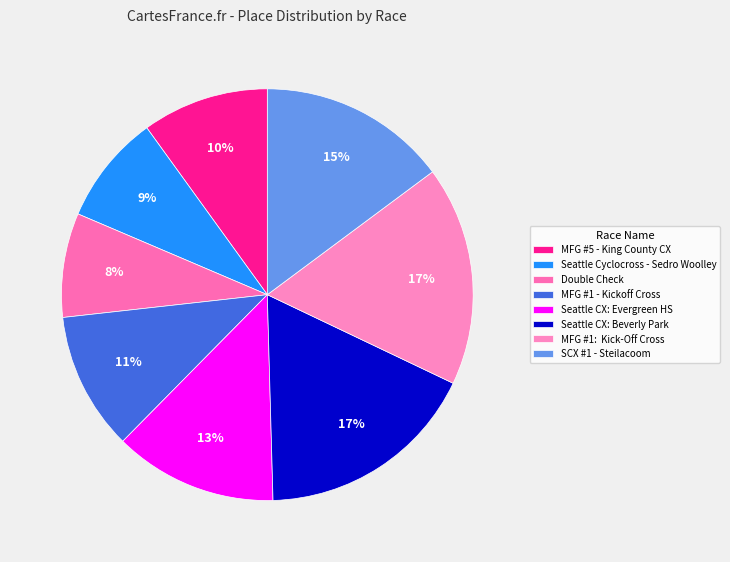

Is the sum of SCX #1 - Steilacoom and MFG #5 - King County CX greater than half?

No